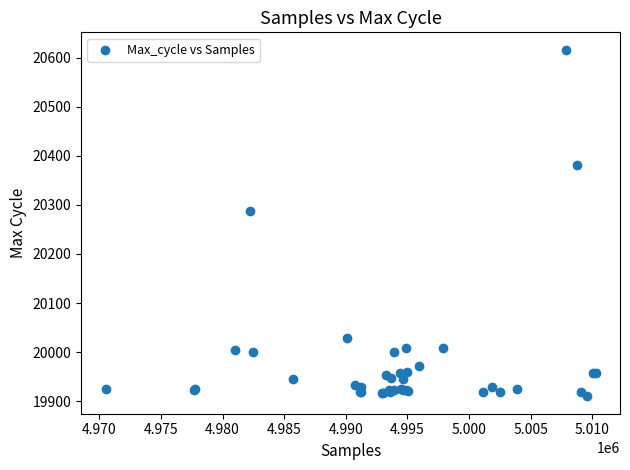

What Y value in the scatter plot is closest to 20263?

20287